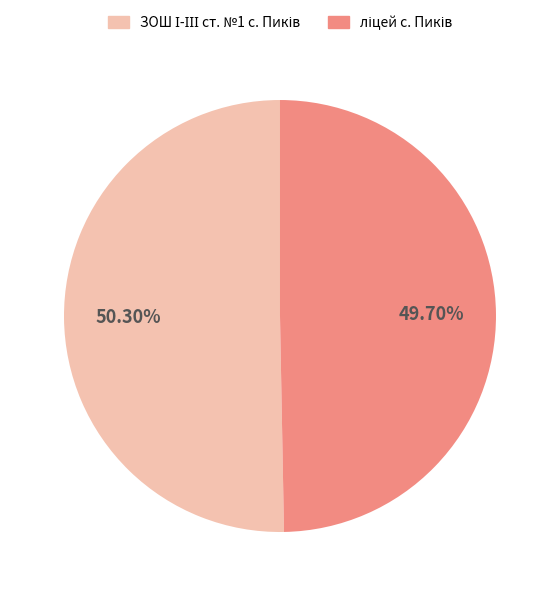

Is there a majority slice in this chart?

Yes